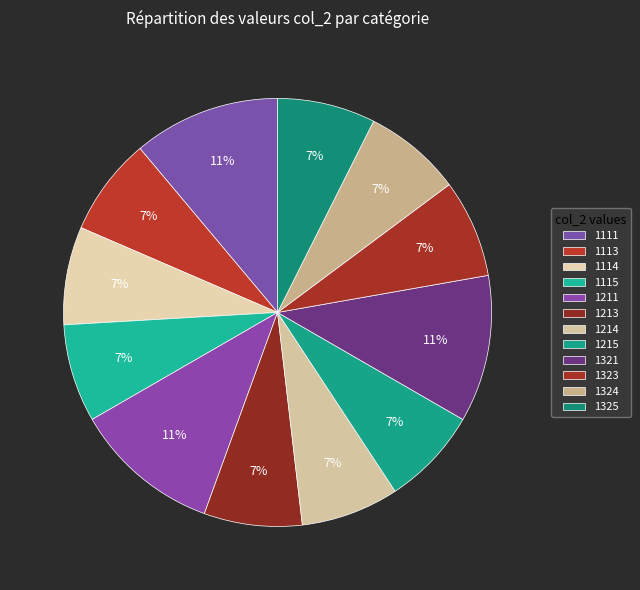

How many slices are in this pie chart?

12